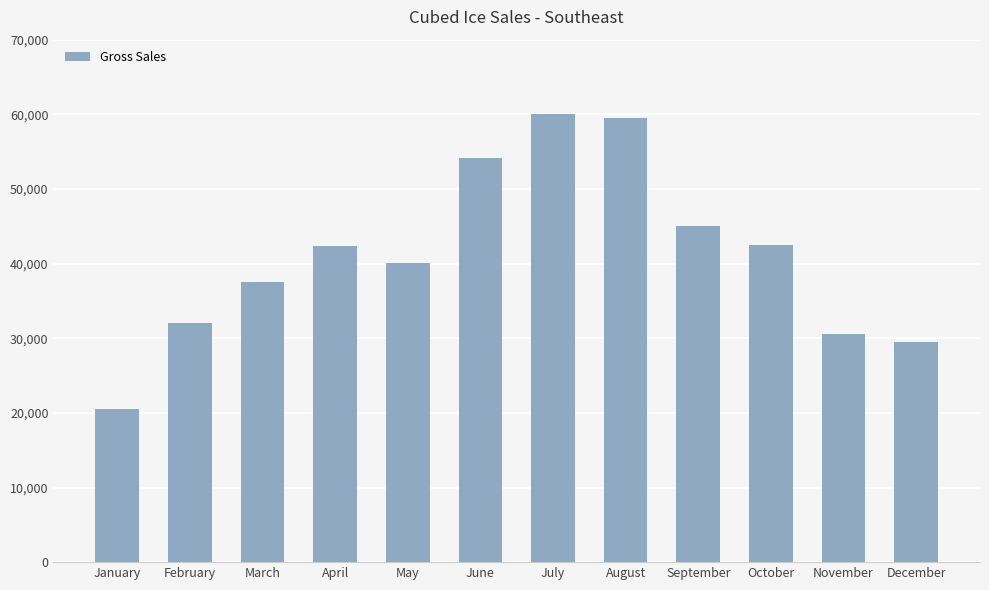

The chart shows a value of 61354 at October. True or false?

False